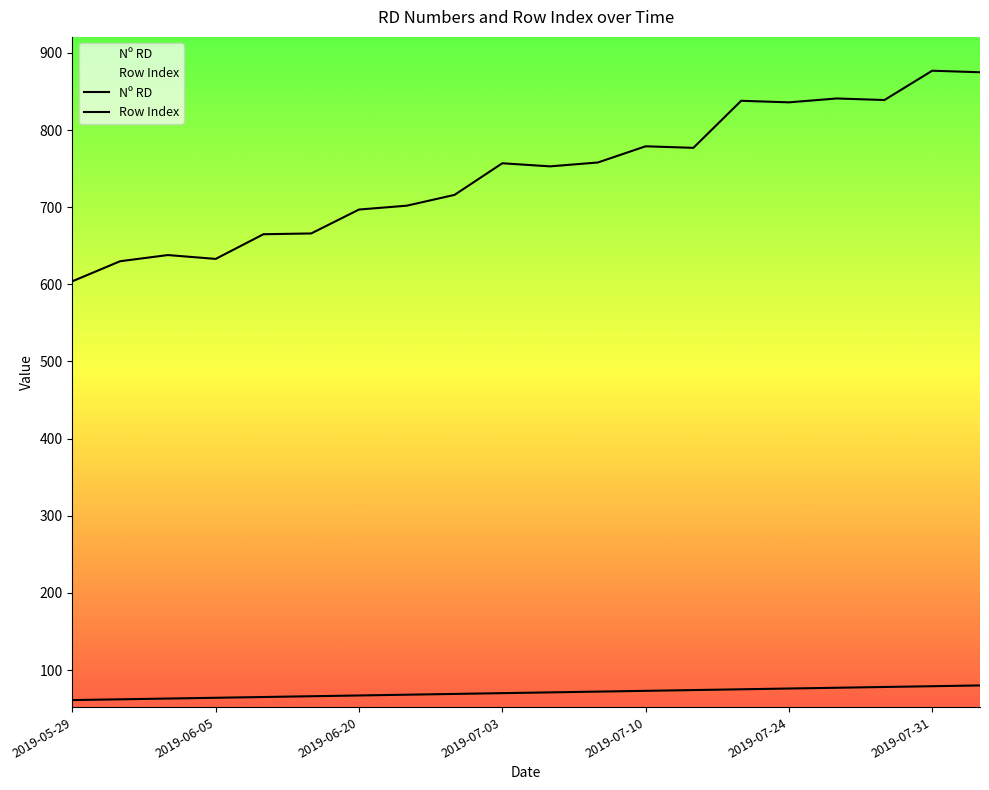

True or false: Nº RD and Row Index cross at least once.

False